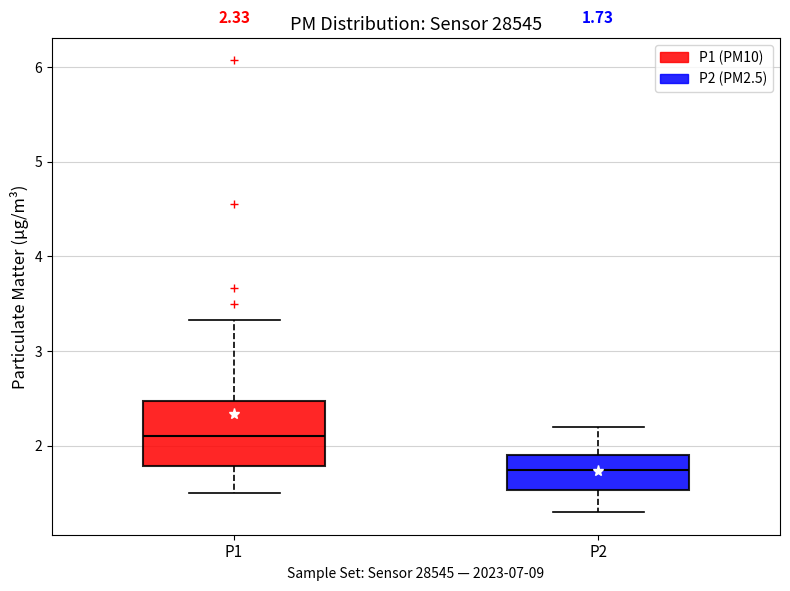

Comparing the boxes themselves (not the whiskers), which one is the tallest?

P1